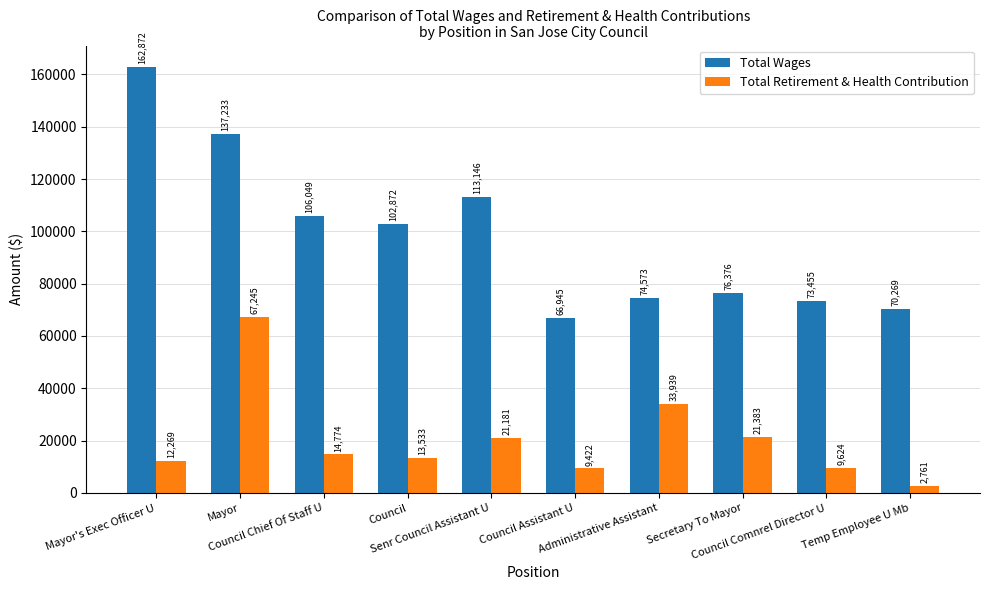

What is the difference between the maximum and minimum values in the Total Wages series?

95927